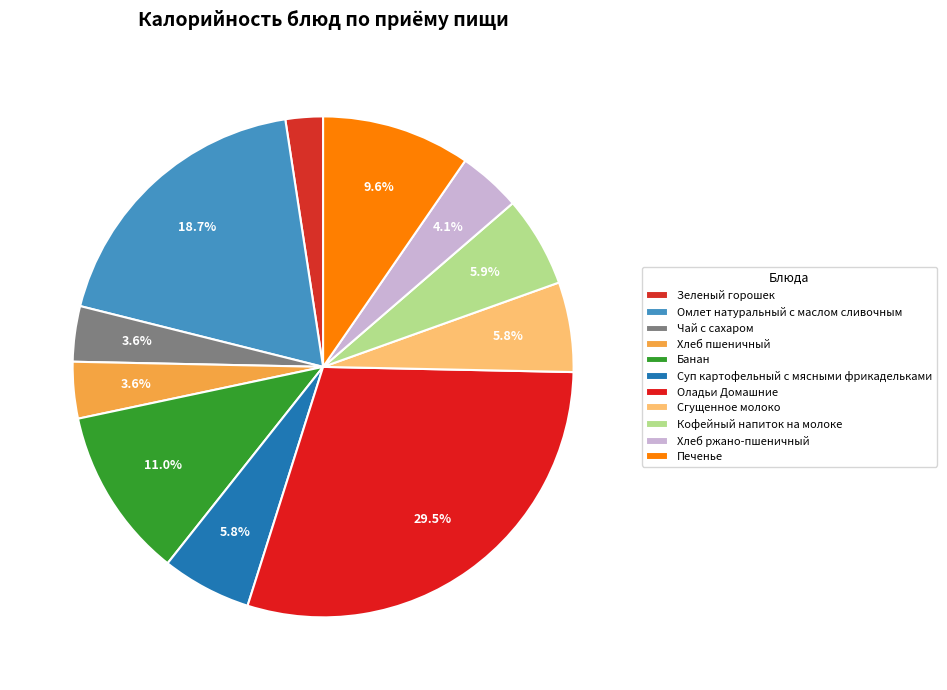

Is the sum of Зеленый горошек and Хлеб ржано-пшеничный greater than half?

No